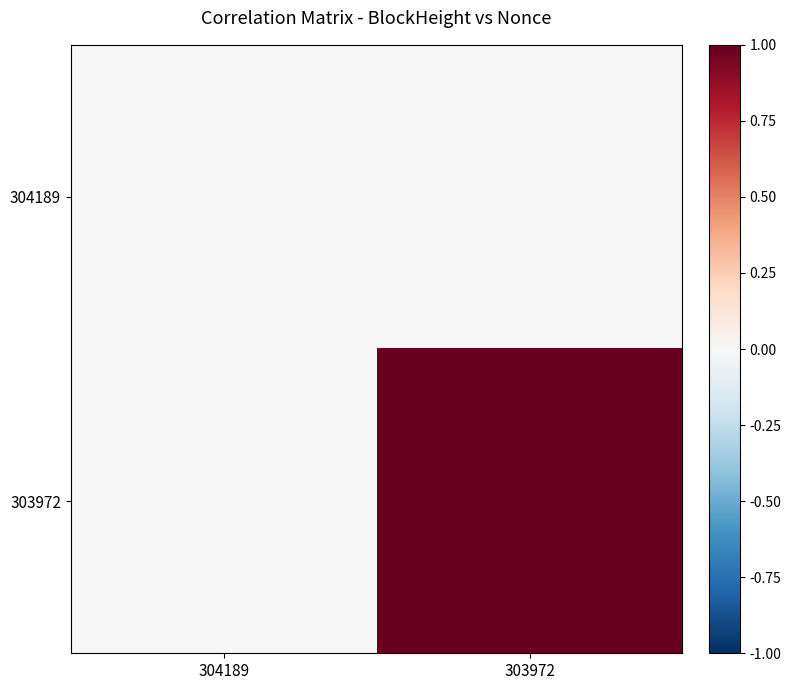

Reading left to right, extract all data points from this chart.

304189: 304189=0	303972=0
303972: 304189=0	303972=1